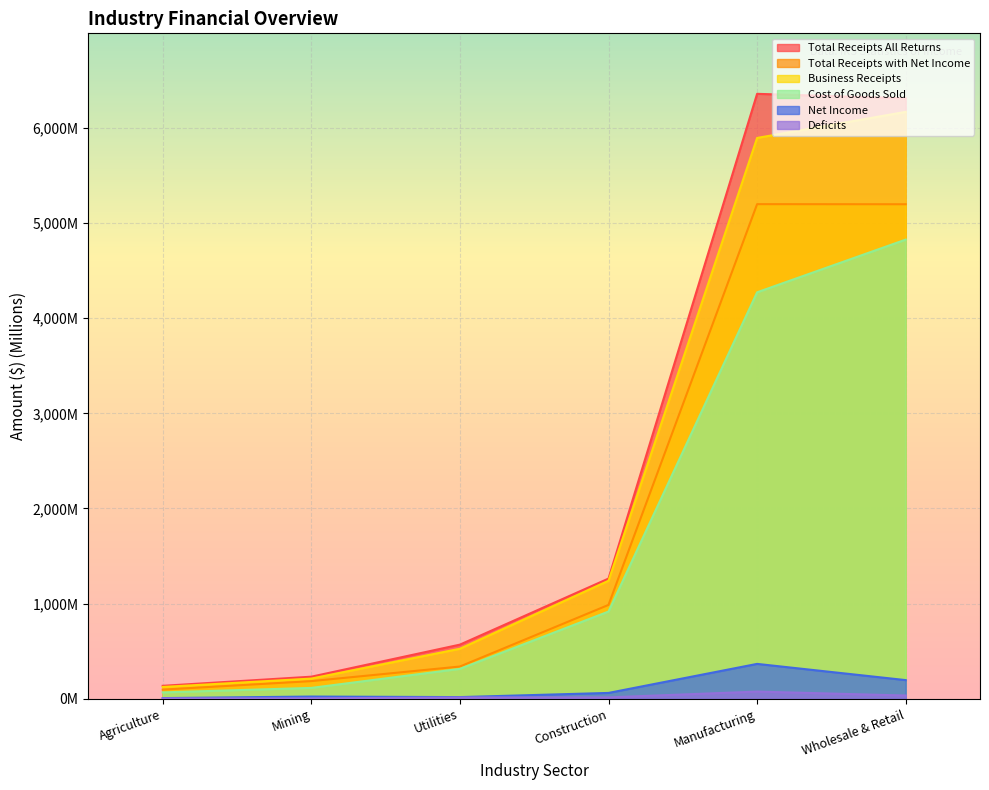

What is the label of the 5th point from the right?

Mining